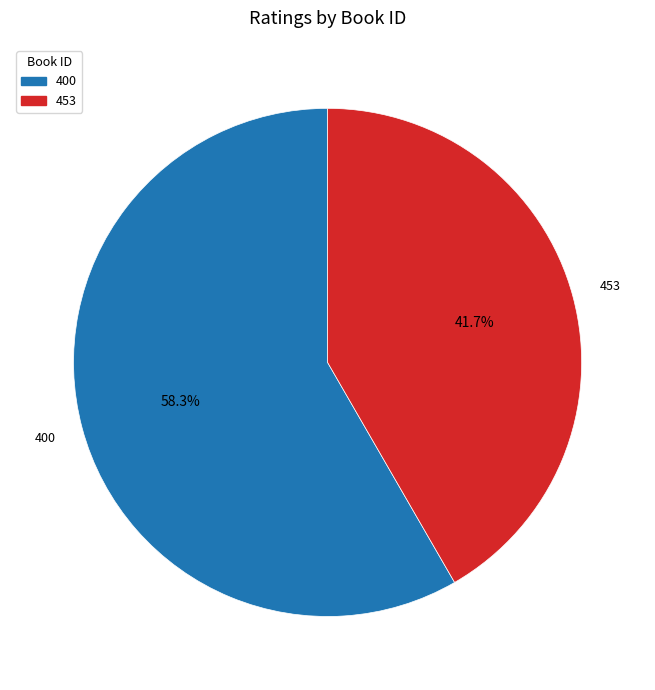

Which slice is the largest?

400